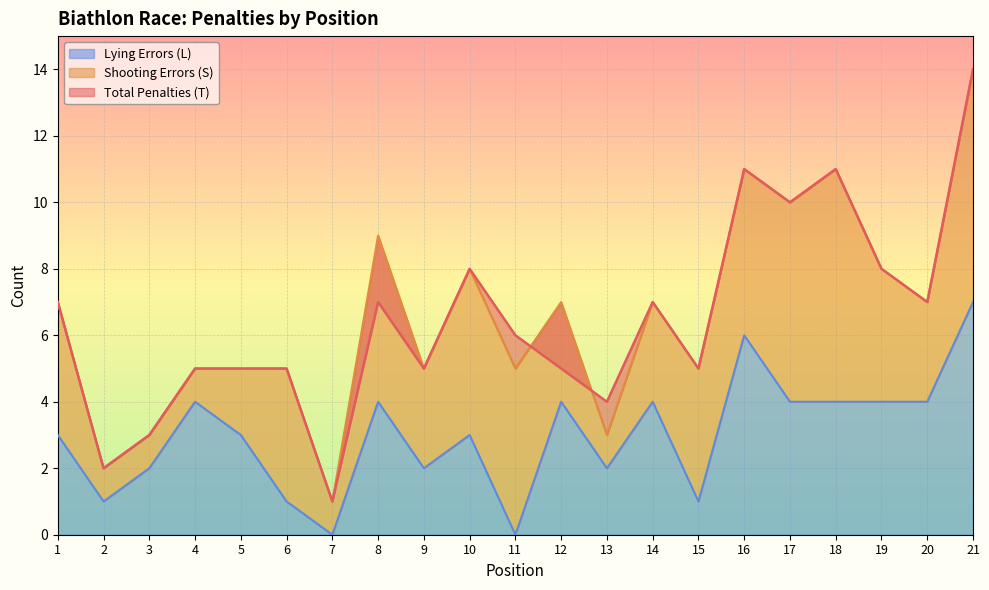

Is it true that Lying Errors (L) equals 2 at 1?

False